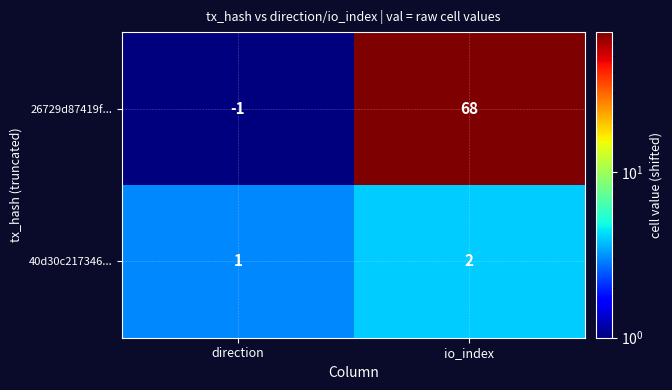

What is the minimum value shown in the chart?

-1